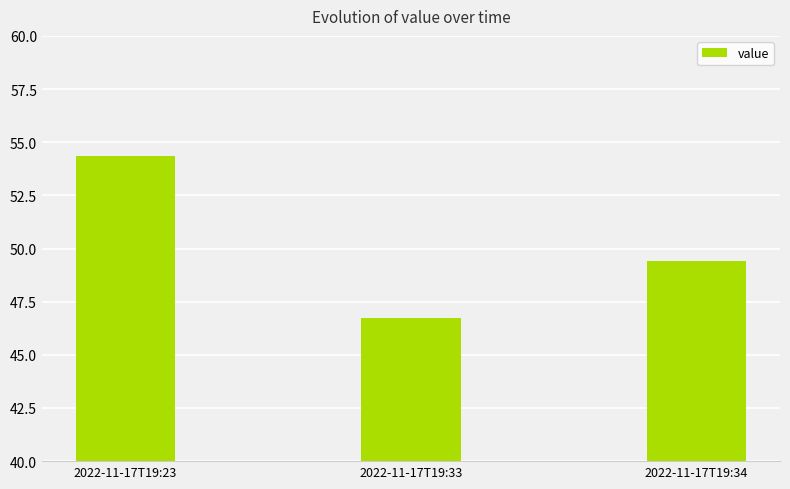

What is the difference between the maximum and second lowest values?

4.9